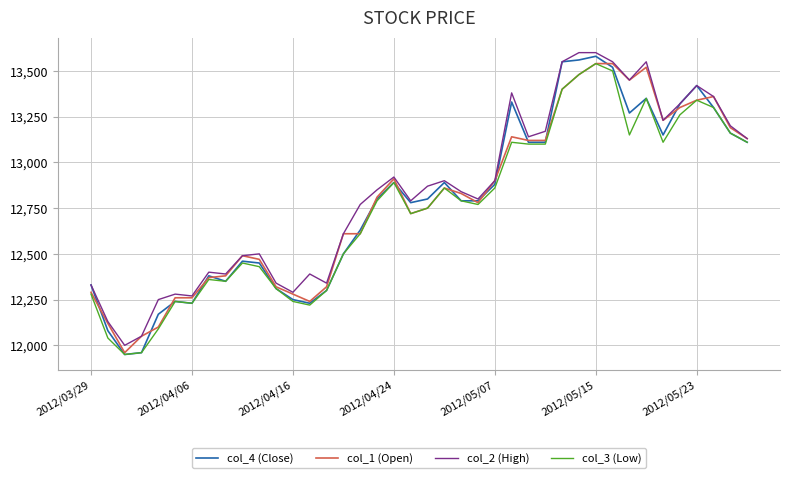

What is the maximum value shown in the chart?

13600